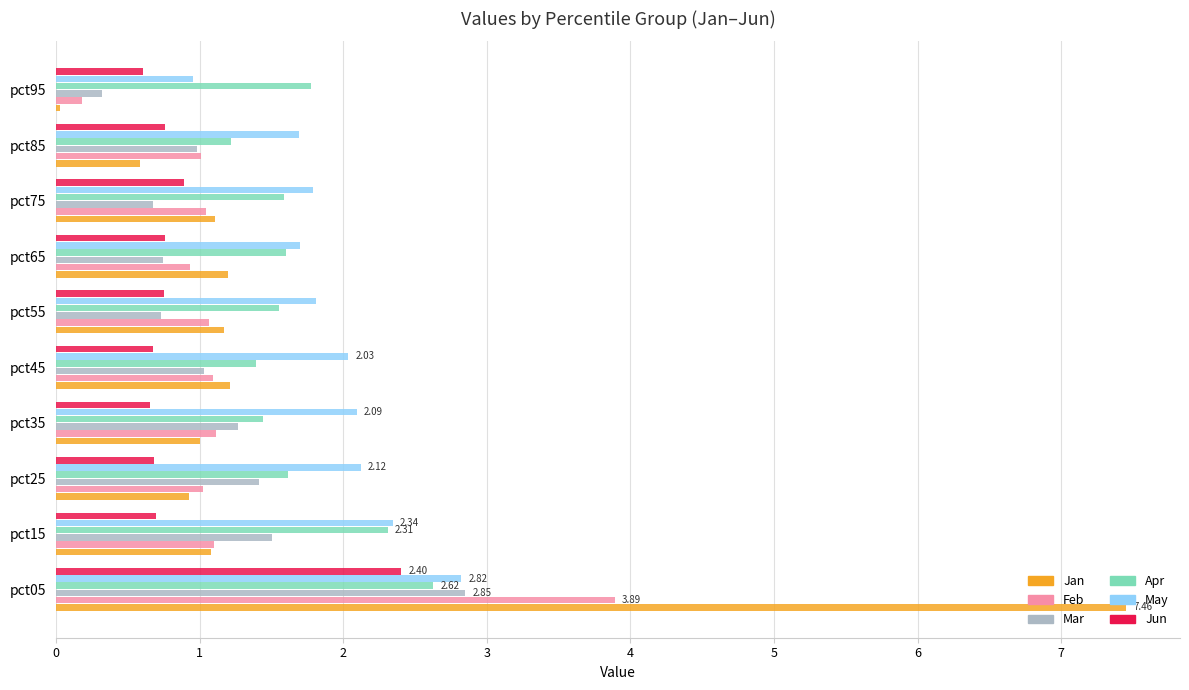

What is the sum of all Jan values?

15.8